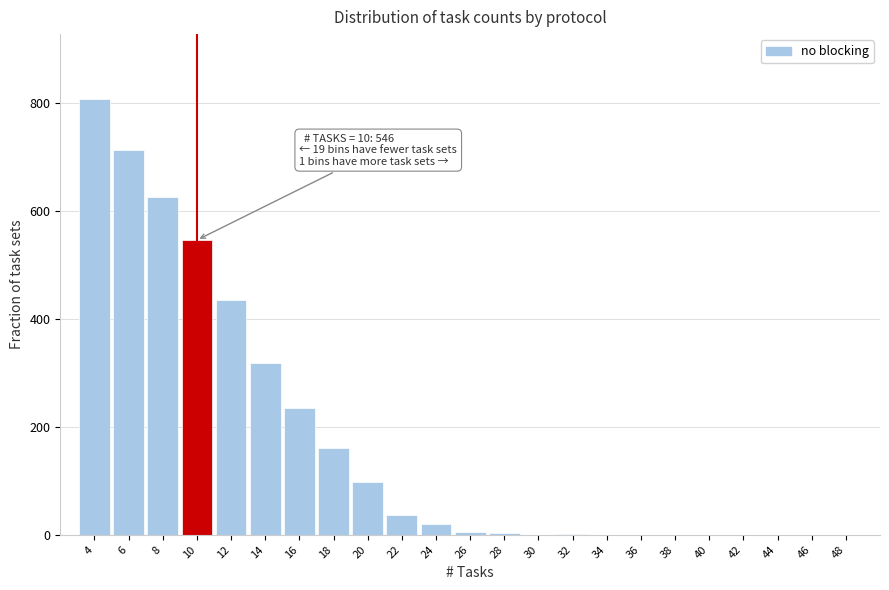

What is the sum of all values?

4008.3